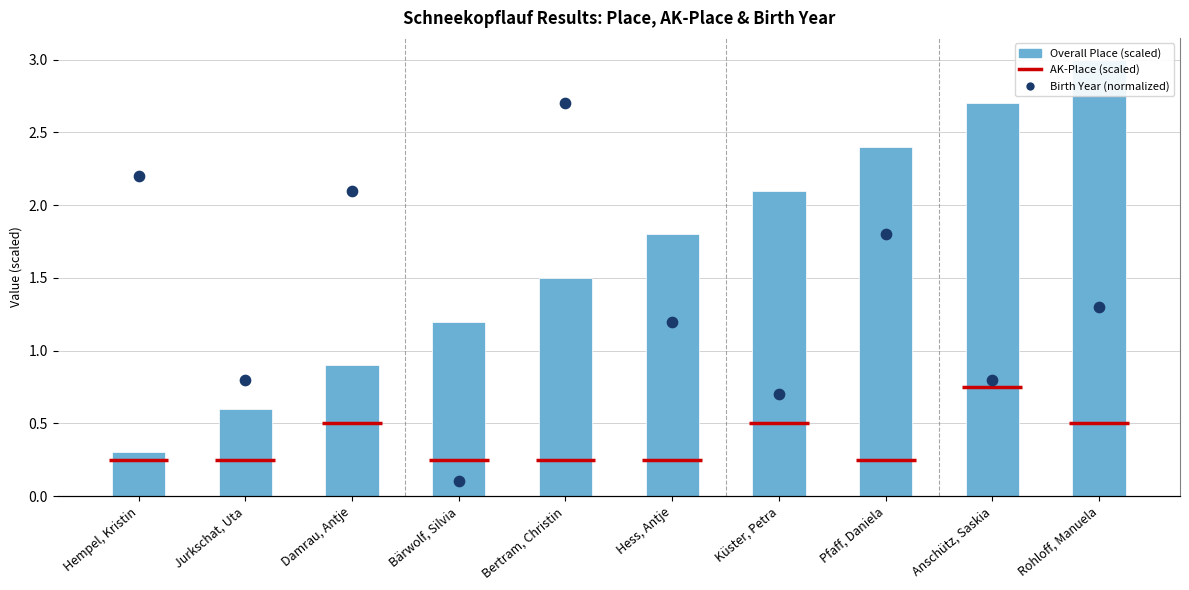

At which category is the sum across all series the highest?

Rohloff, Manuela